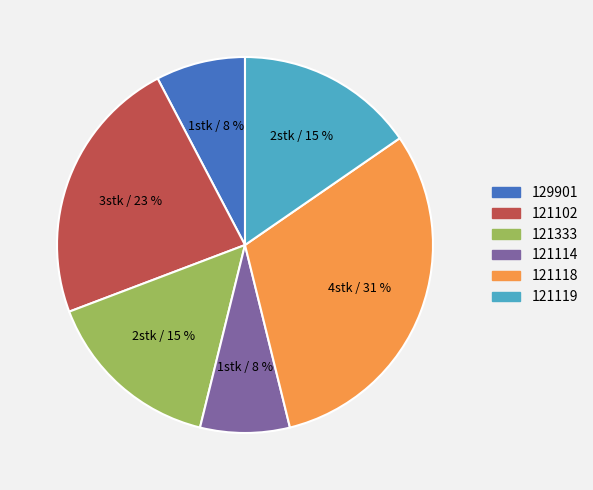

Is 129901 the majority of the pie?

No